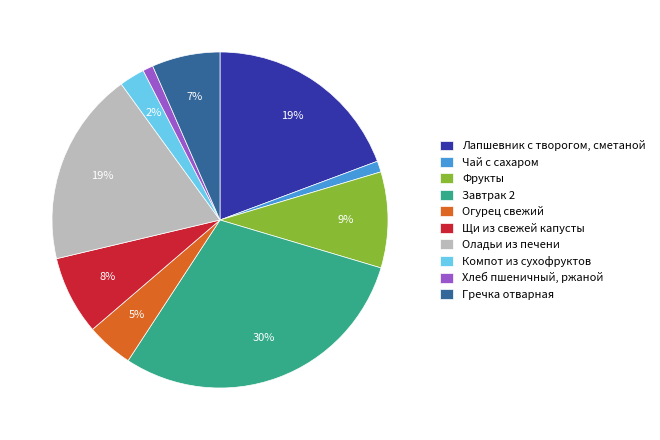

What percentage is the Компот из сухофруктов slice, to the nearest percent?

2%